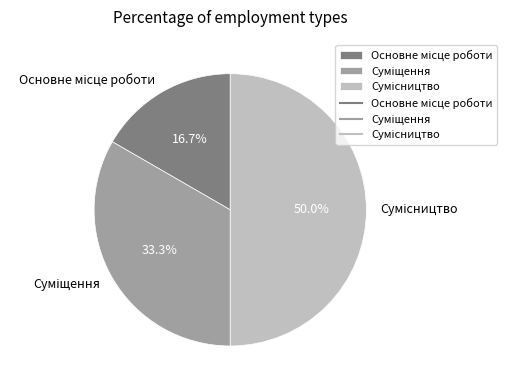

How many segments does this pie chart have?

3